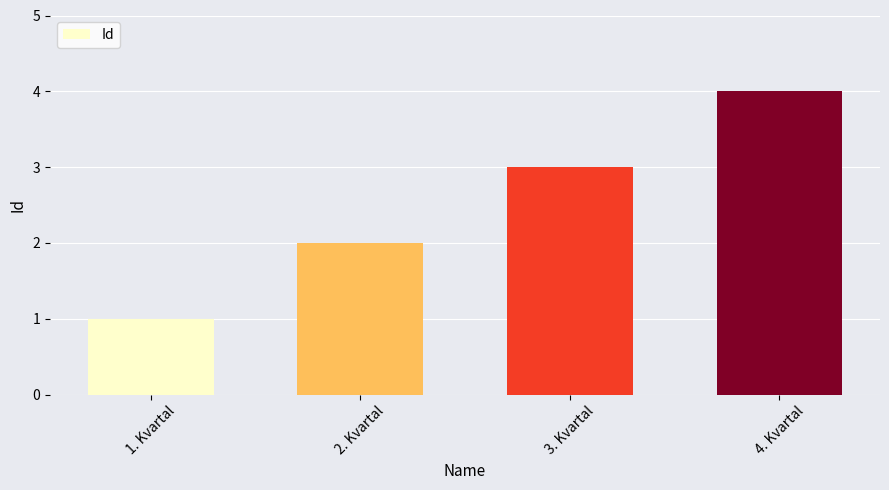

List the labels in order of value, largest first.

4. Kvartal, 3. Kvartal, 2. Kvartal, 1. Kvartal